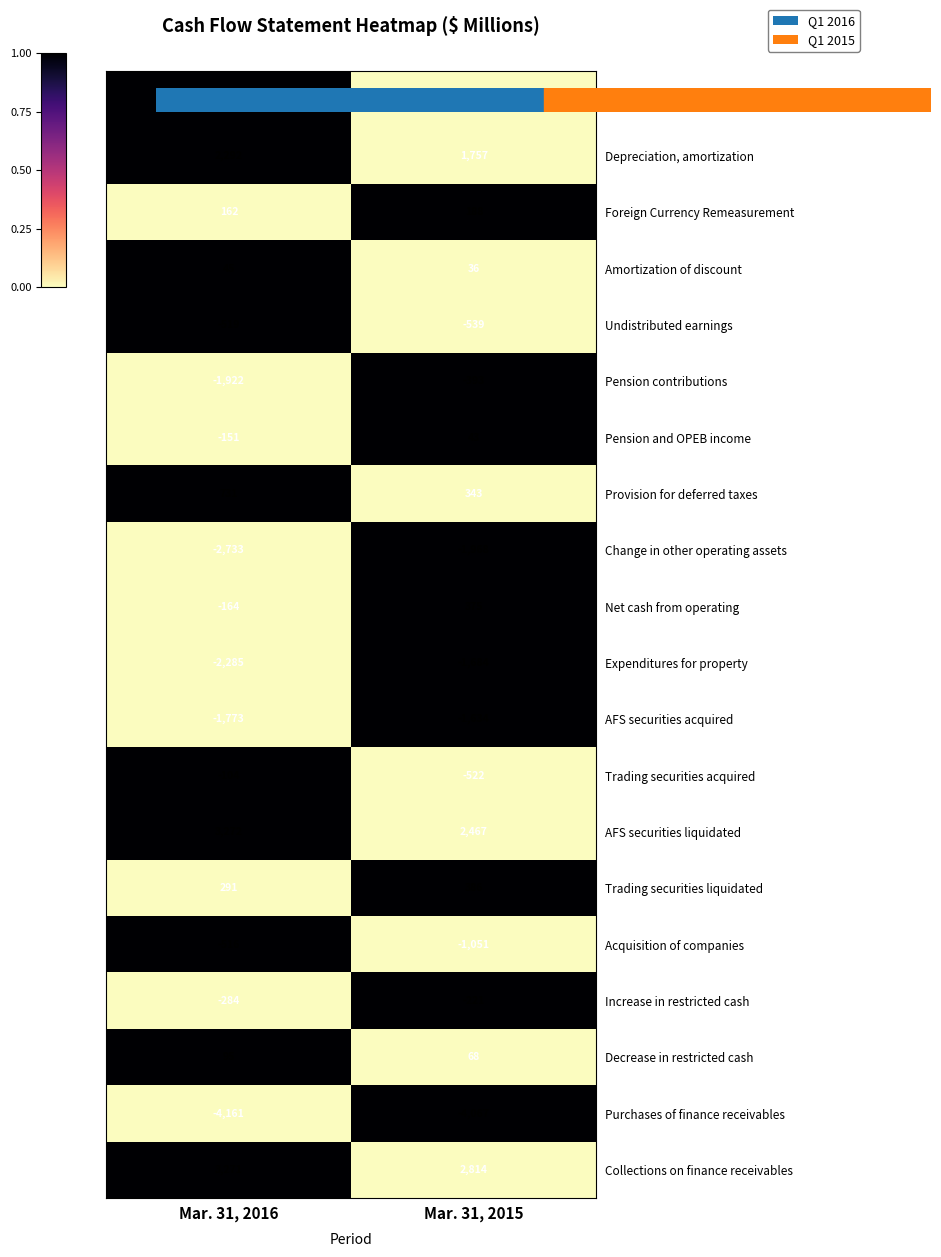

What is the spread (max minus min) of values at Mar. 31, 2015?

6881